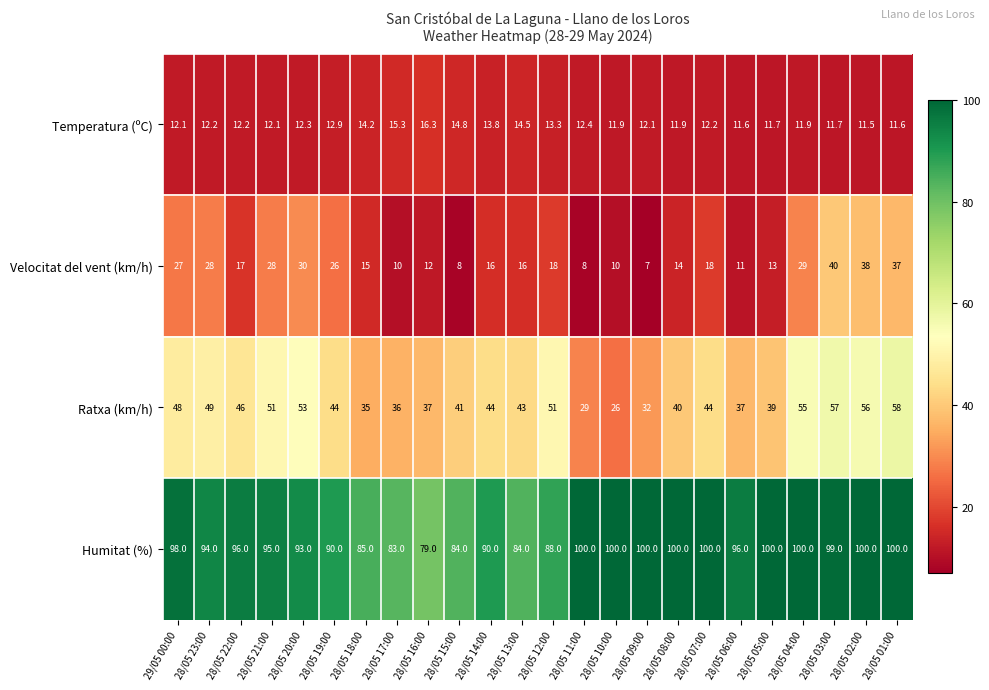

What is the average value of the Velocitat del vent (km/h) series?

19.8